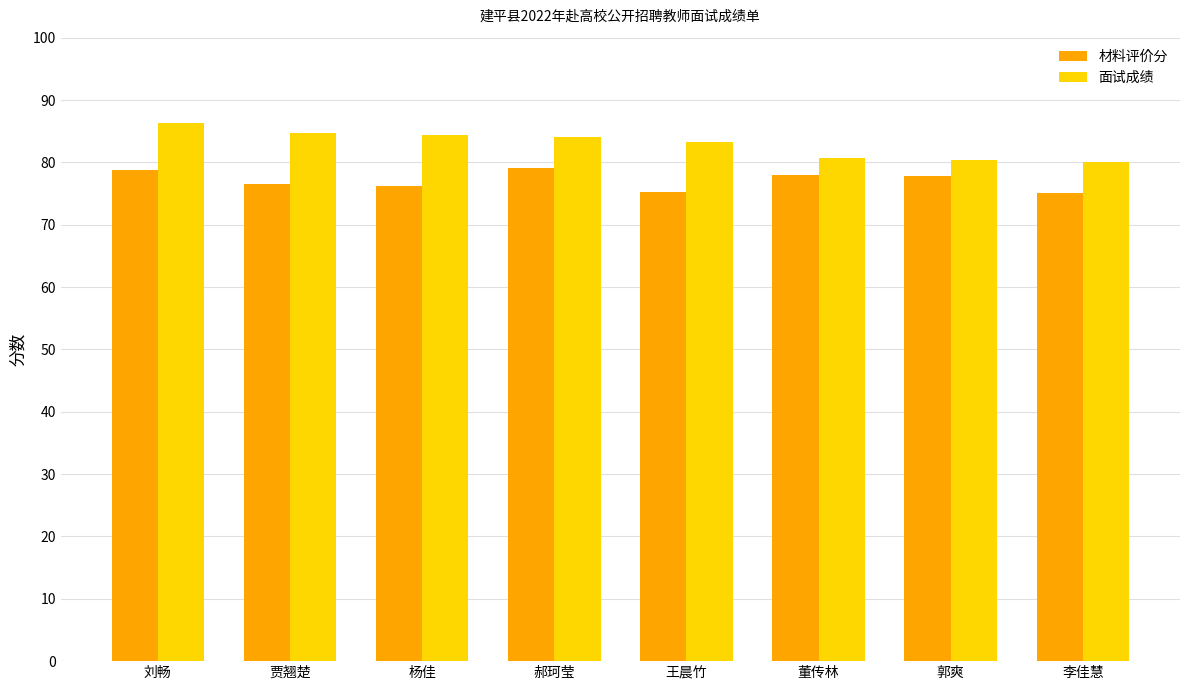

What position from the left is 贾翘楚?

2